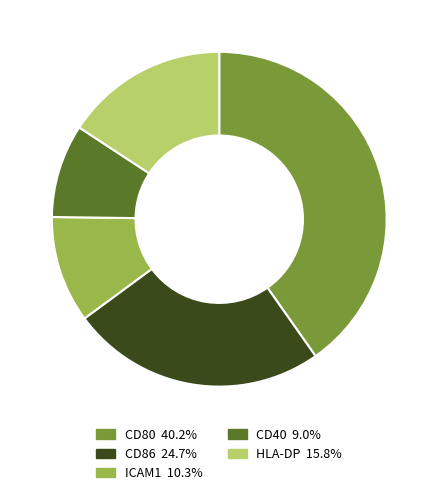

True or false: HLA-DP accounts for 16% of the total.

True